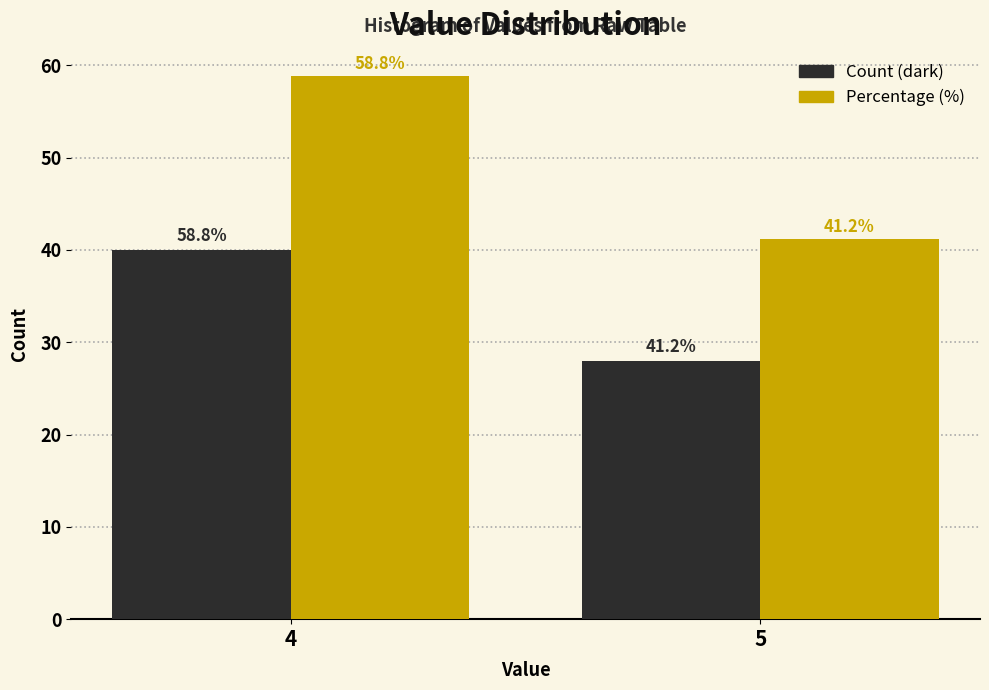

Reading left to right, what are all the values shown in this chart?

Count (dark): 4=40.0	5=28.0
Percentage (%): 4=58.8	5=41.2